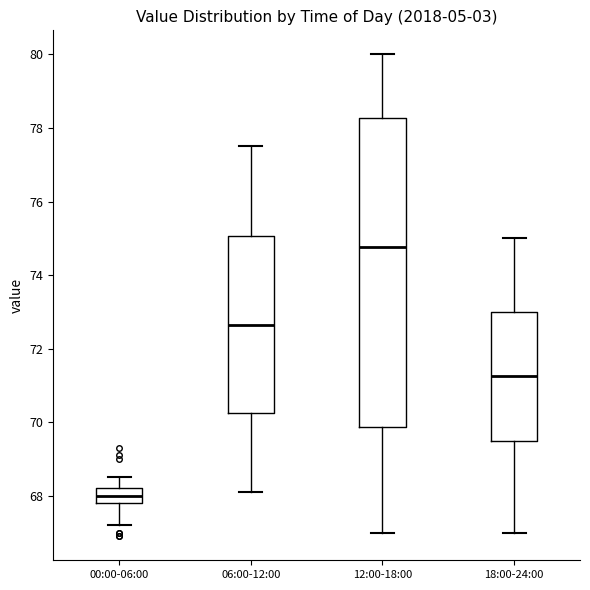

Which box has the lowest median line?

00:00-06:00